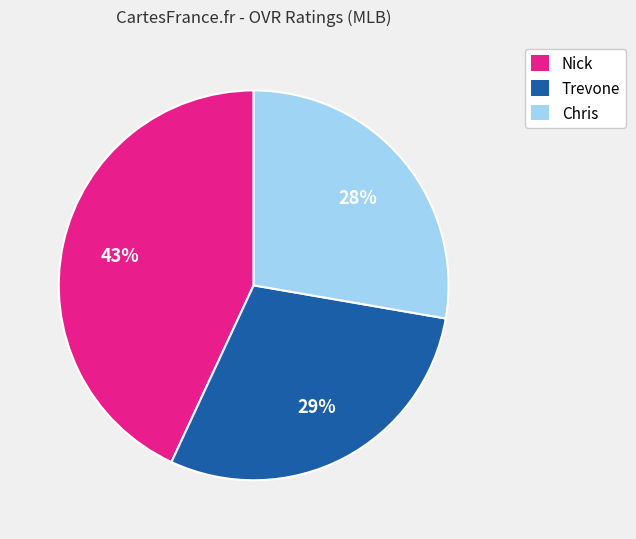

Combined, do Nick and Trevone account for over 50%?

Yes